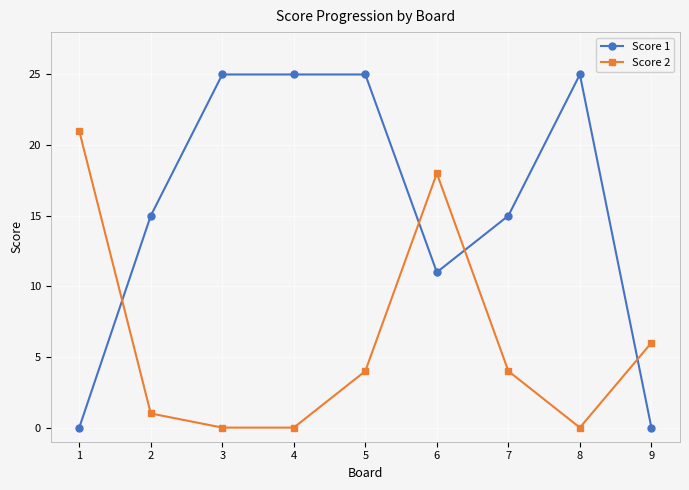

What is the difference between the maximum and second lowest values in the Score 1 series?

25